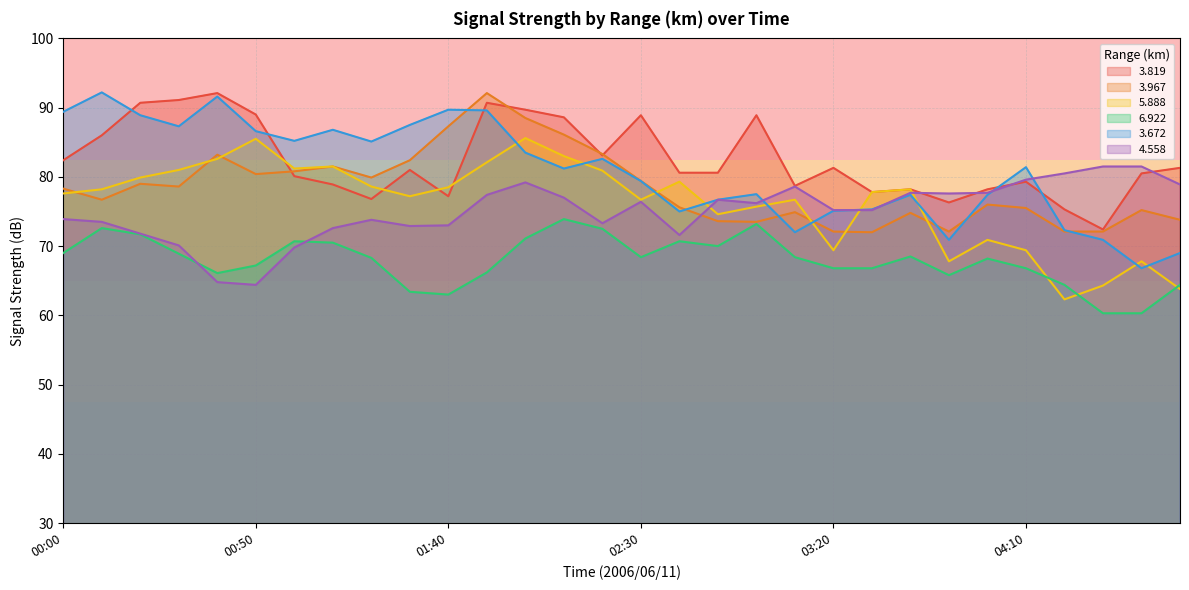

Rank the series at 00:50 from highest to lowest value.

3.819, 3.672, 5.888, 3.967, 6.922, 4.558